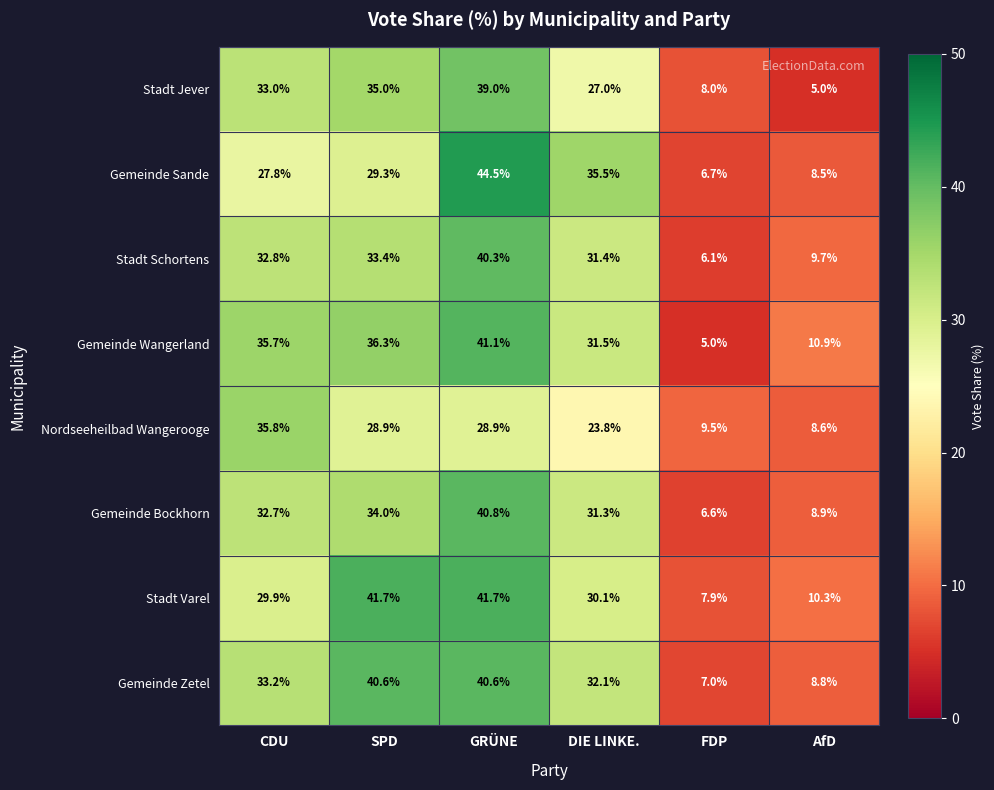

What is the minimum value shown in the chart?

5.0